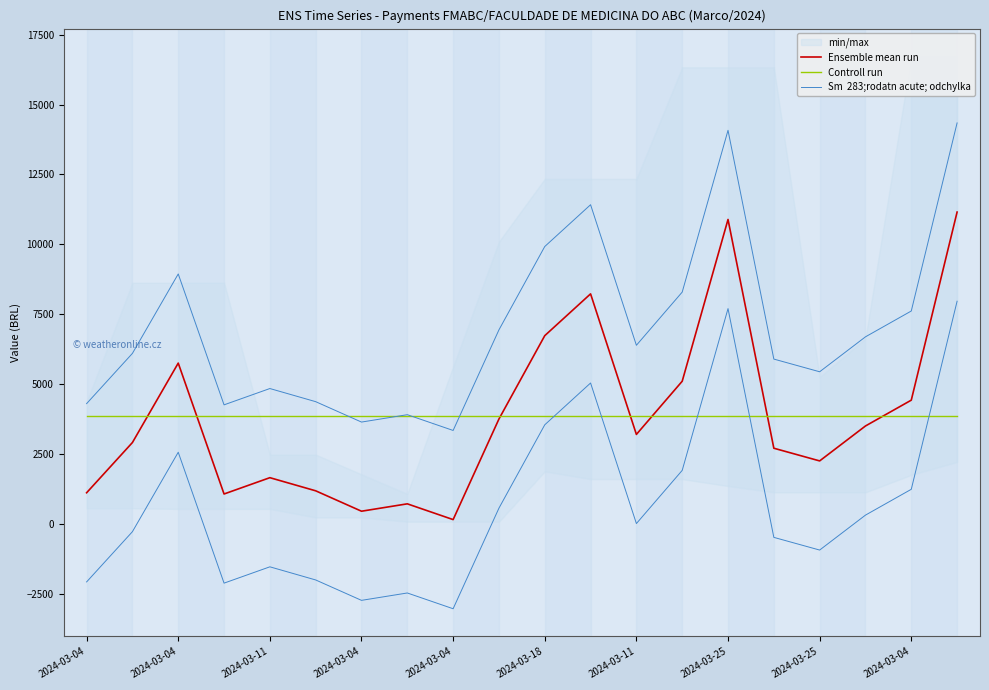

Between 2024-03-04 and 2024-03-18, which is larger?

2024-03-04